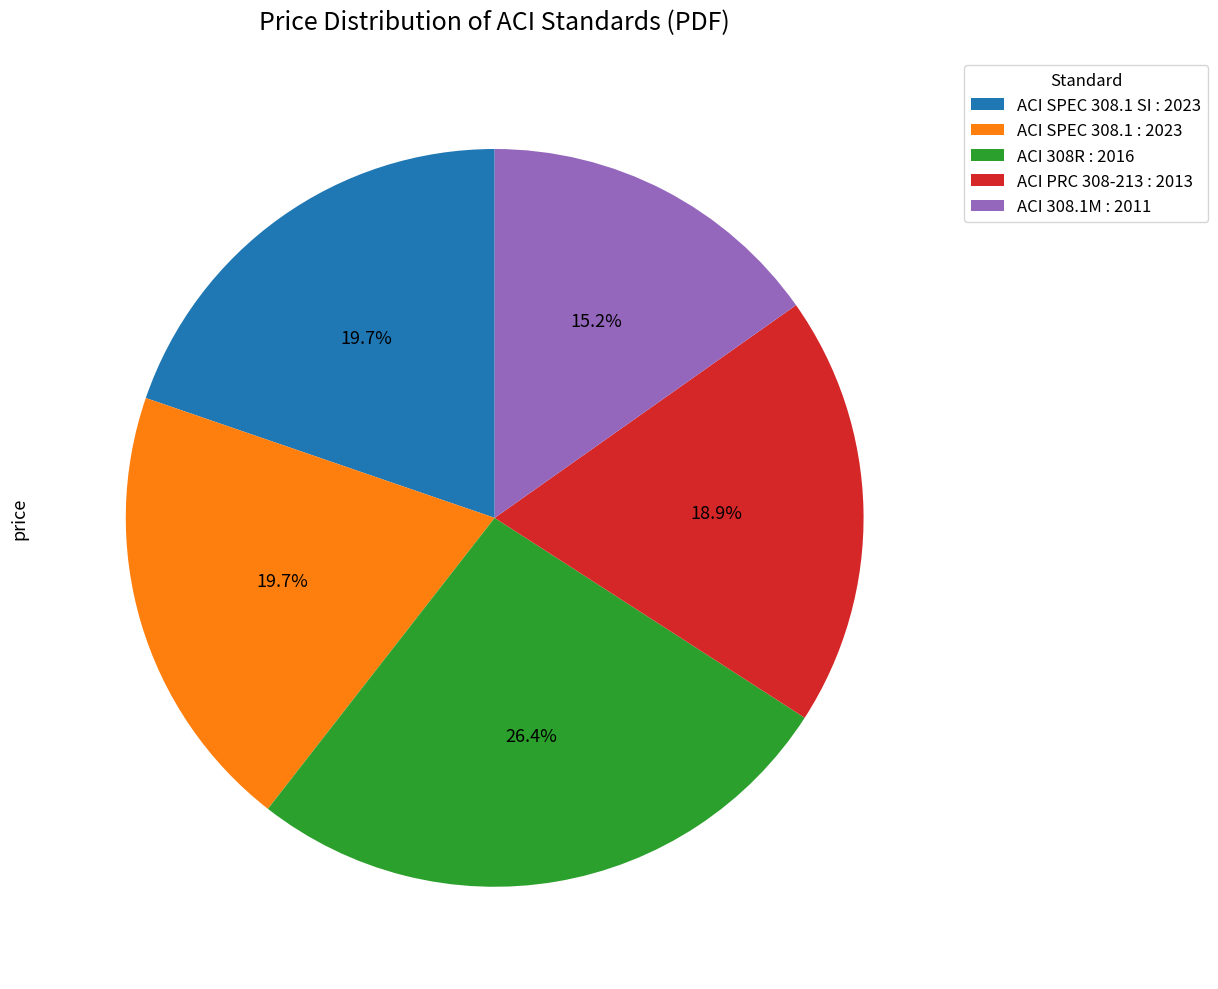

Do ACI PRC 308-213 : 2013 and ACI SPEC 308.1 SI : 2023 together represent more than half of the pie?

No